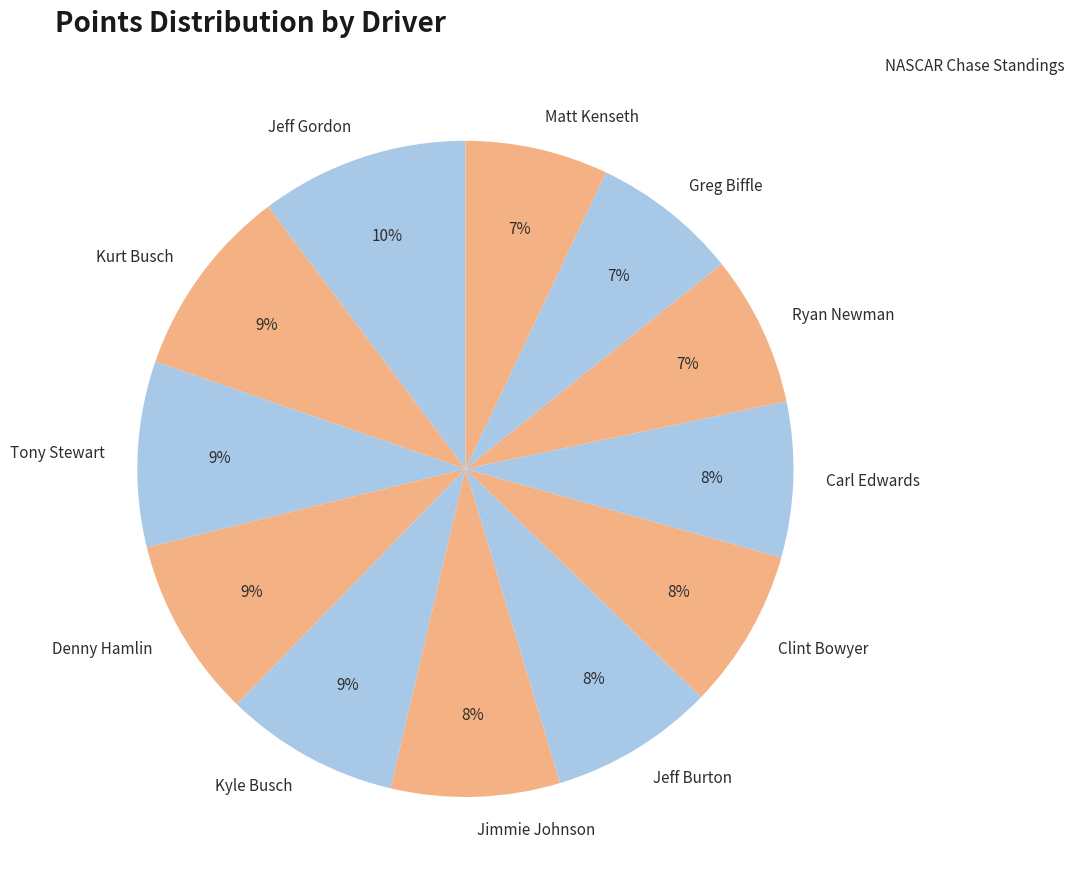

What percentage is the Greg Biffle slice, to the nearest percent?

7%